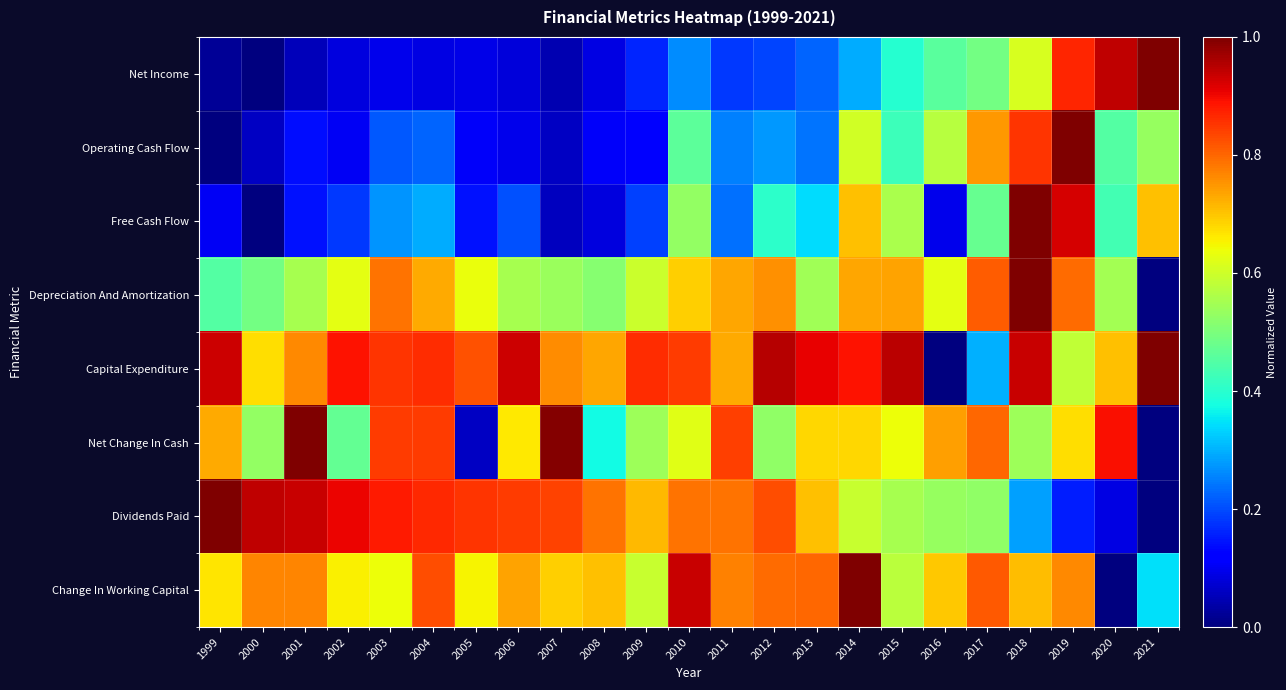

At which category does the chart reach its minimum across all series?

2000